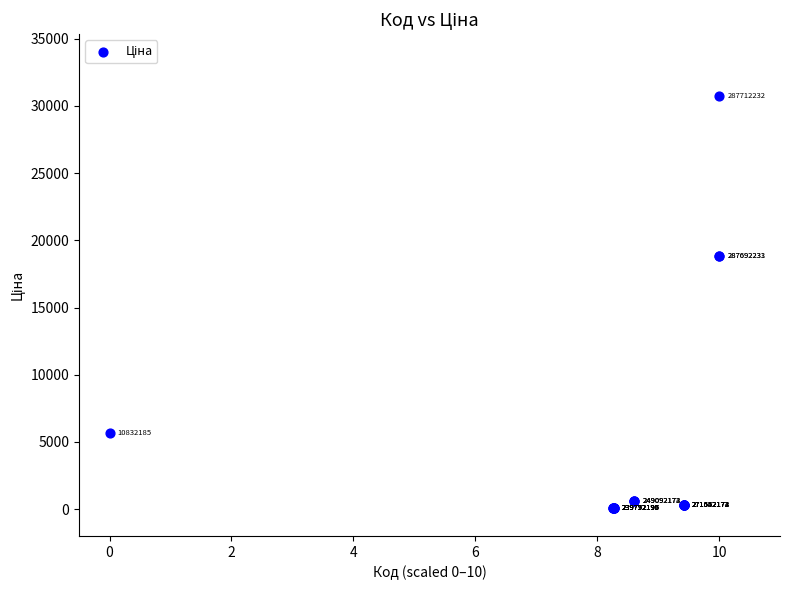

What Y value in the scatter plot is closest to 15387?

18796.8